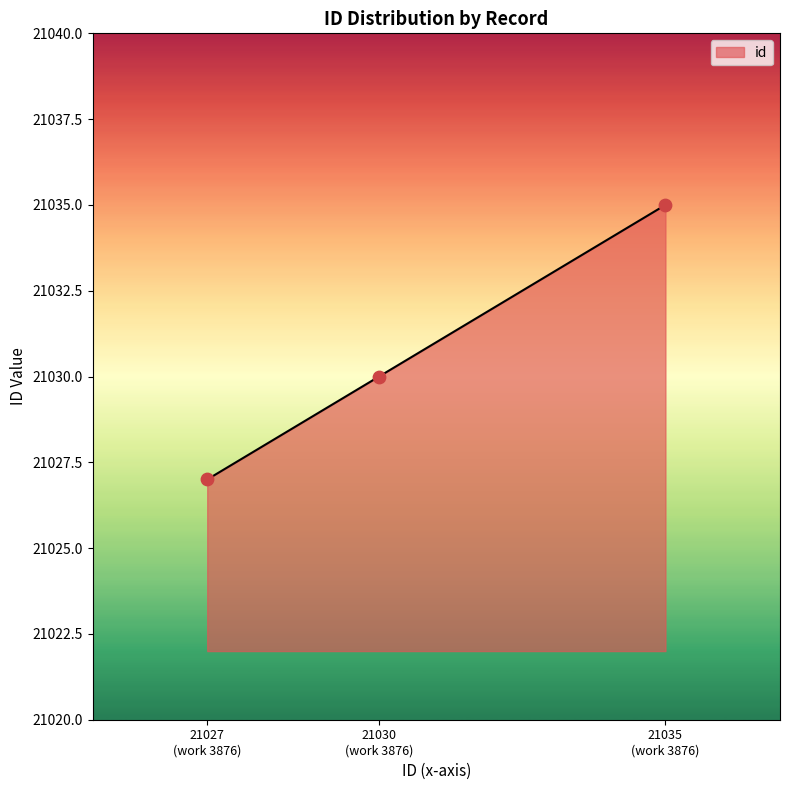

What is the smallest value displayed?

21027